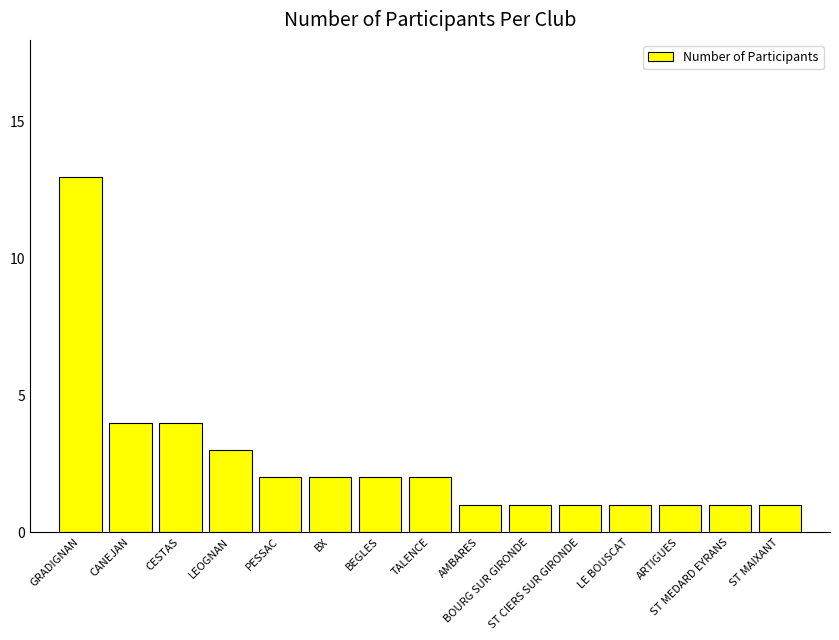

The value at LEOGNAN is 1. True or false?

False